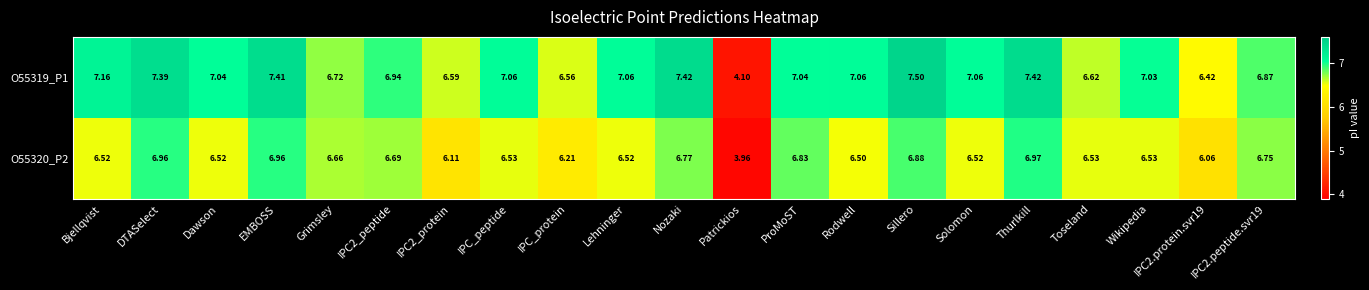

How many values in the O55320_P2 series exceed 6?

20